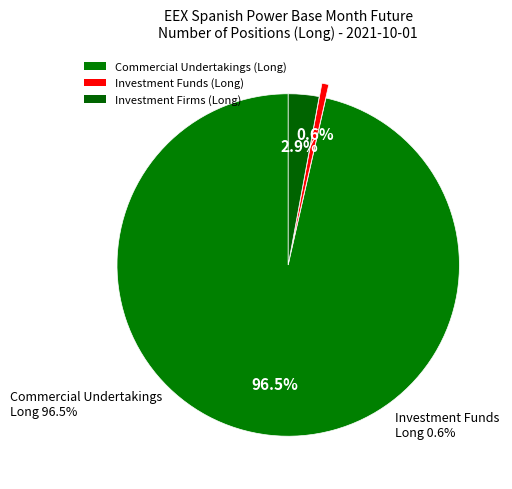

How many segments does this pie chart have?

3